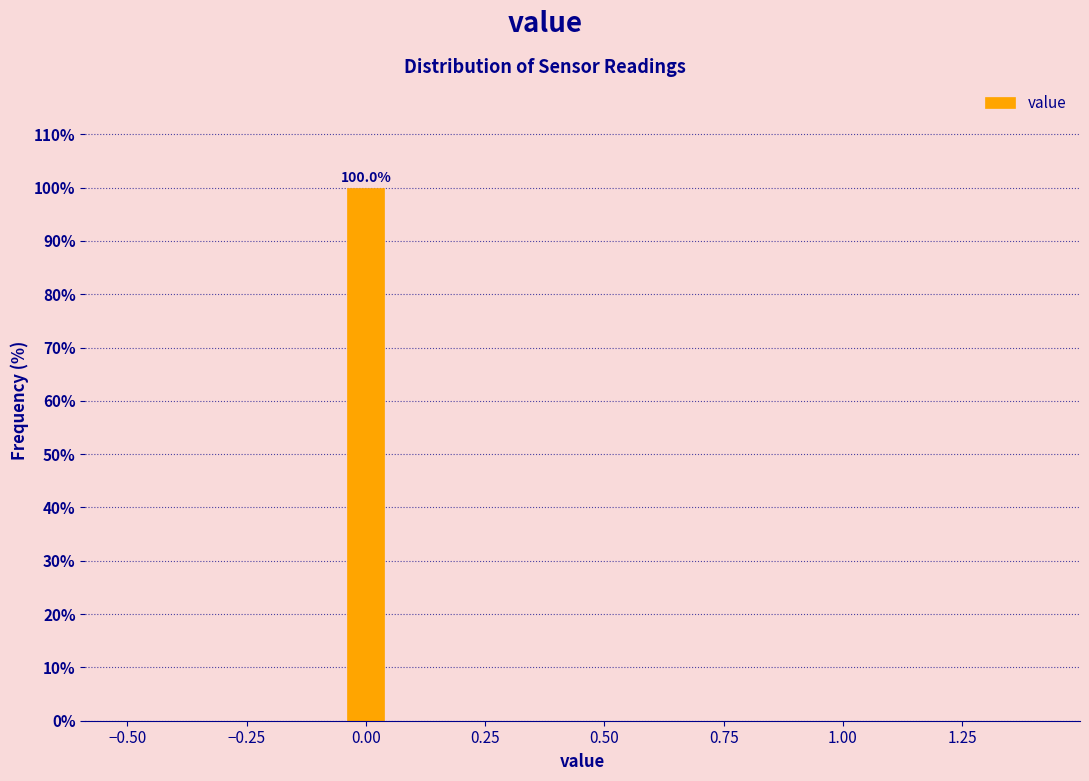

Read against the x-axis, roughly where is the centre of the tallest bar?

0.00